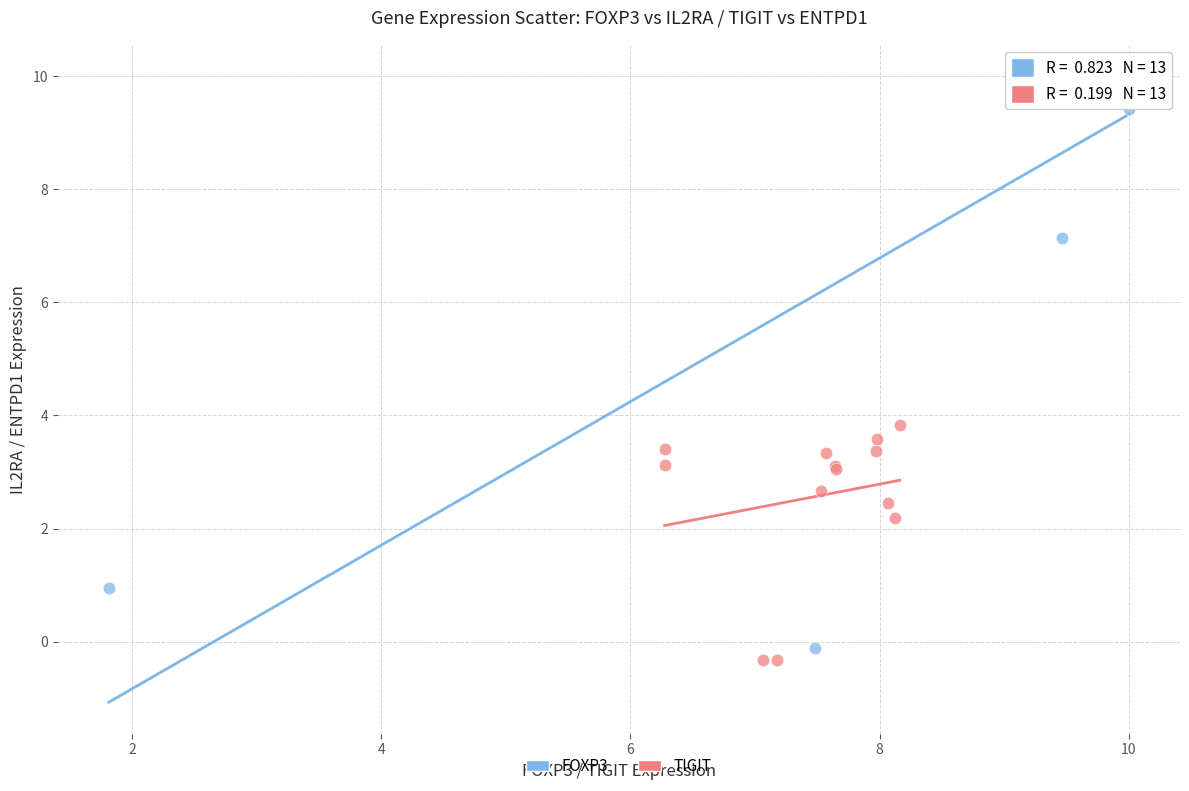

What are all the series names shown in the legend?

FOXP3, TIGIT